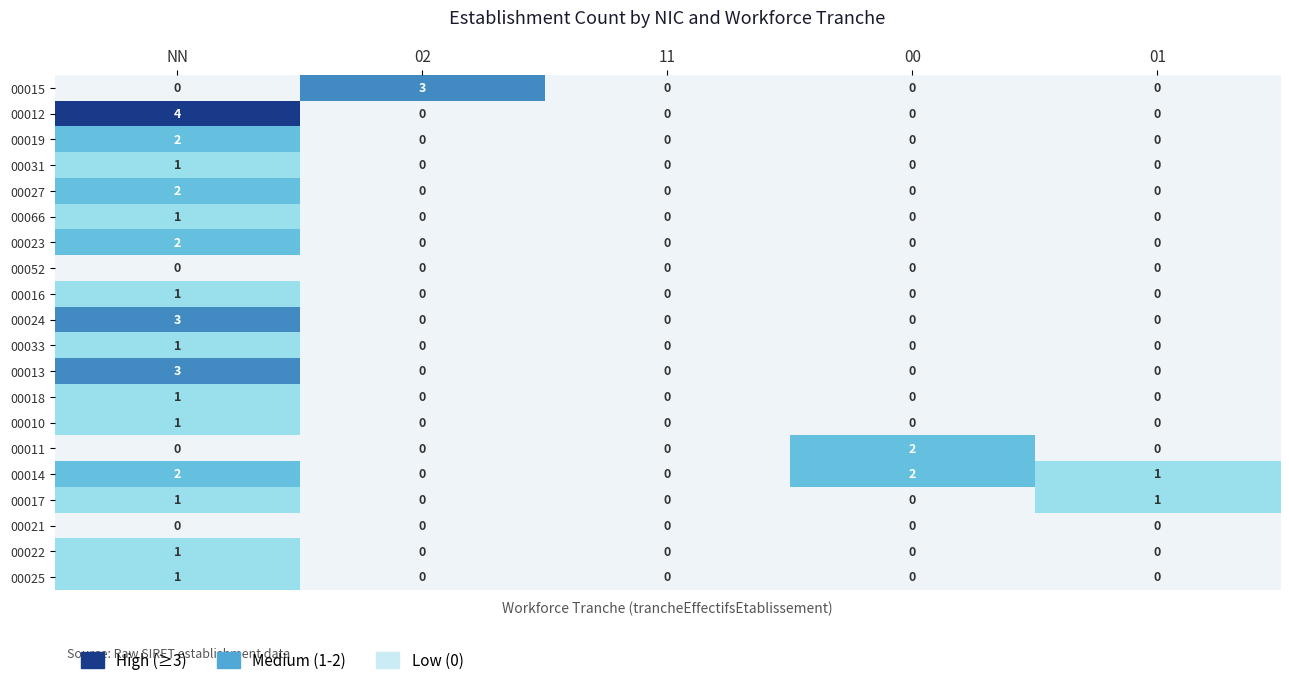

What is the difference between the 00015 values at 02 and NN?

3